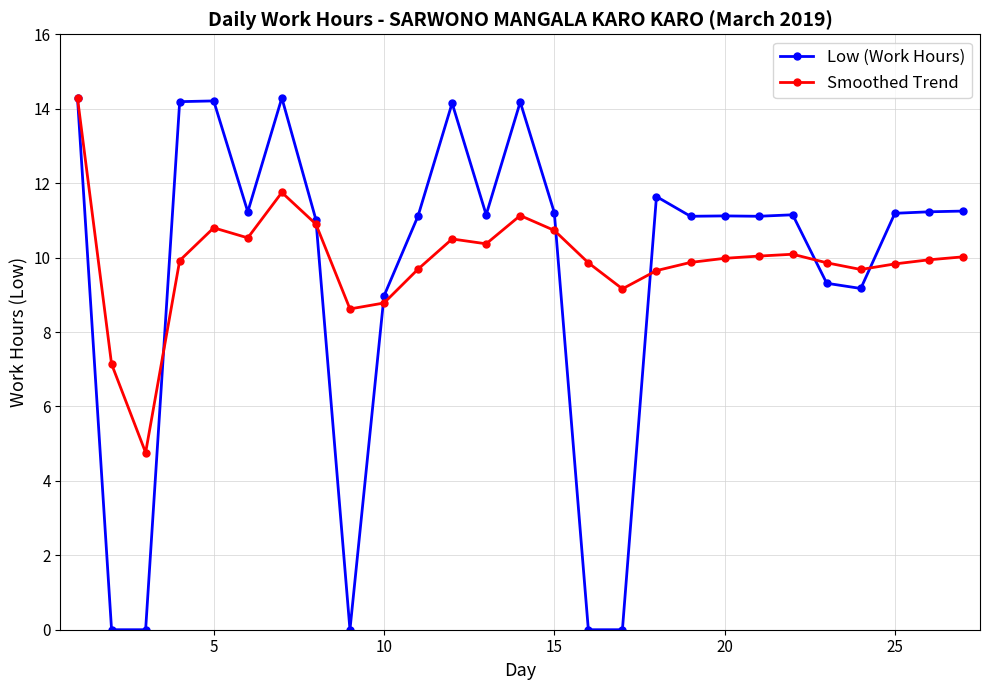

What is the greatest value displayed?

14.3